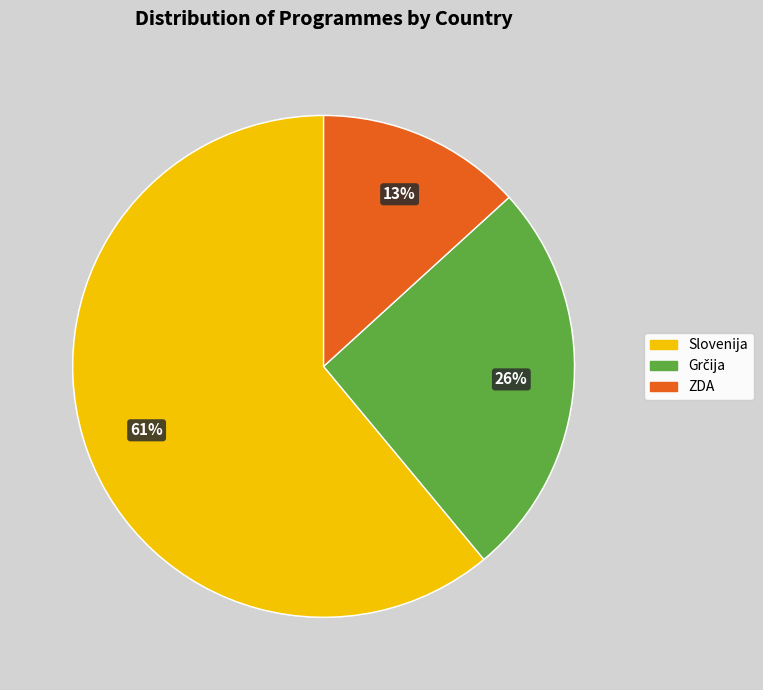

Is there a majority slice in this chart?

Yes